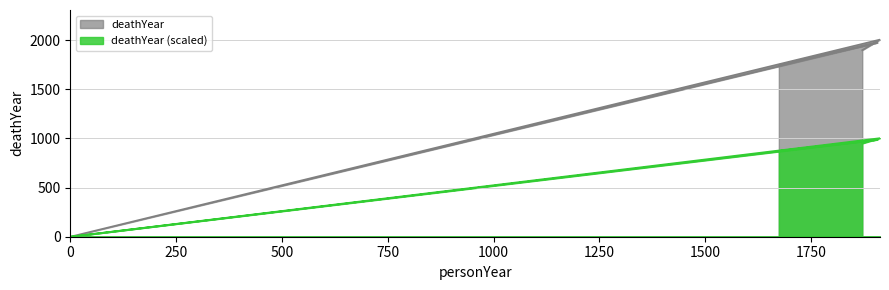

Reading left to right, extract all data points from this chart.

1748	1976	0	2007	1899